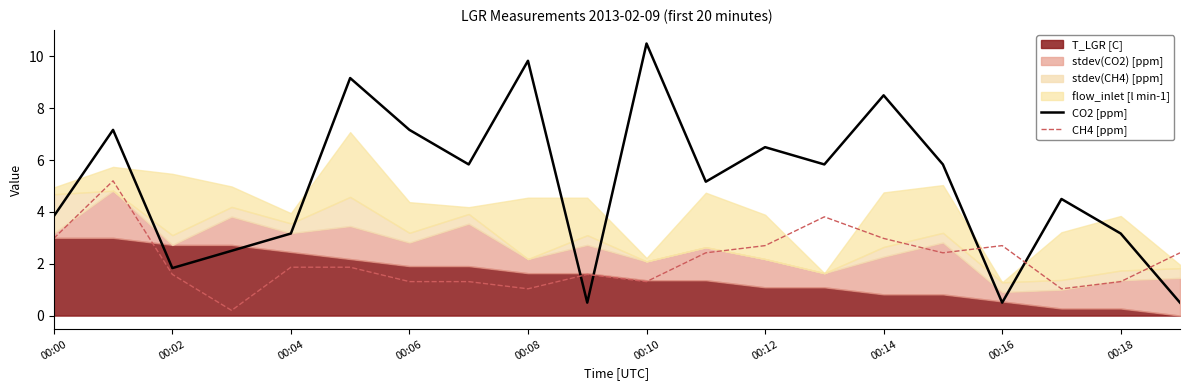

True or false: CH4 [ppm] and CO2 [ppm] cross at least once.

True